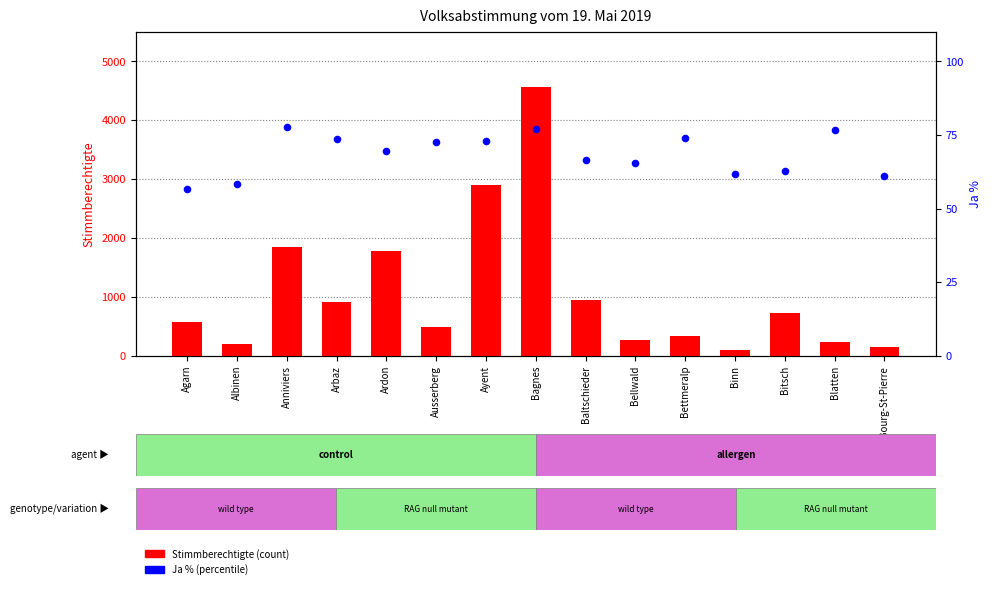

What are all the series names shown in the legend?

Stimmberechtigte, Ja %